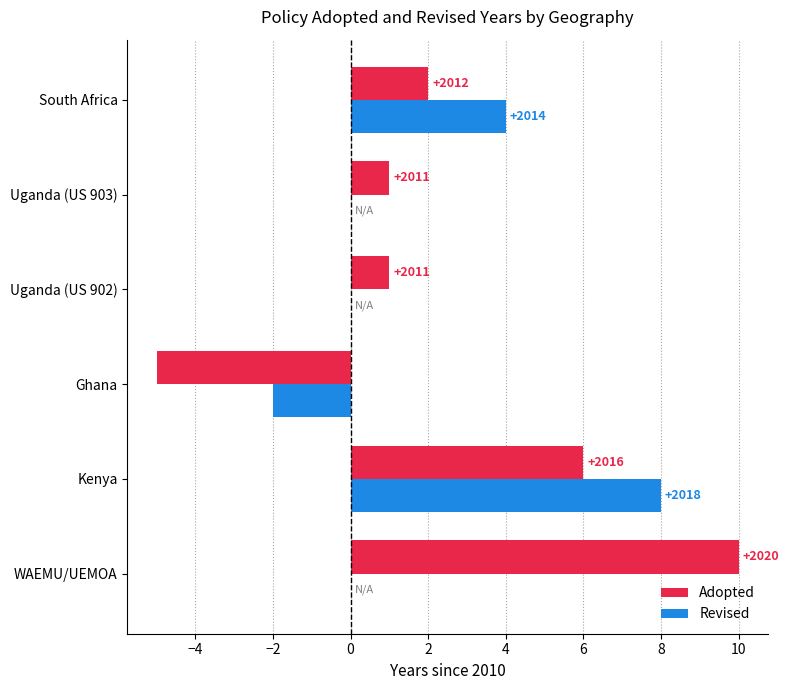

What are all the series names shown in the legend?

Adopted, Revised